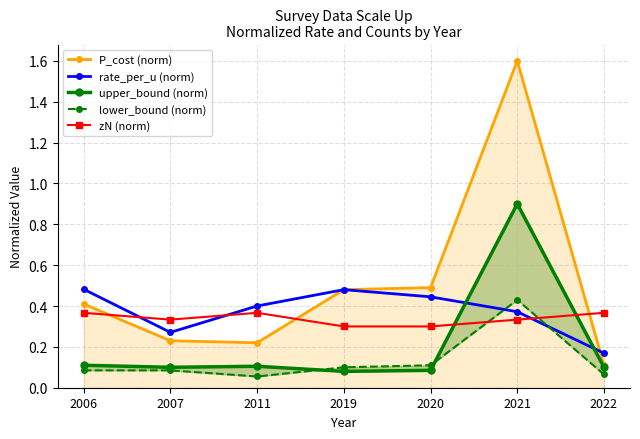

Is it true that lower_bound (norm) equals 0.1 at 2011?

True